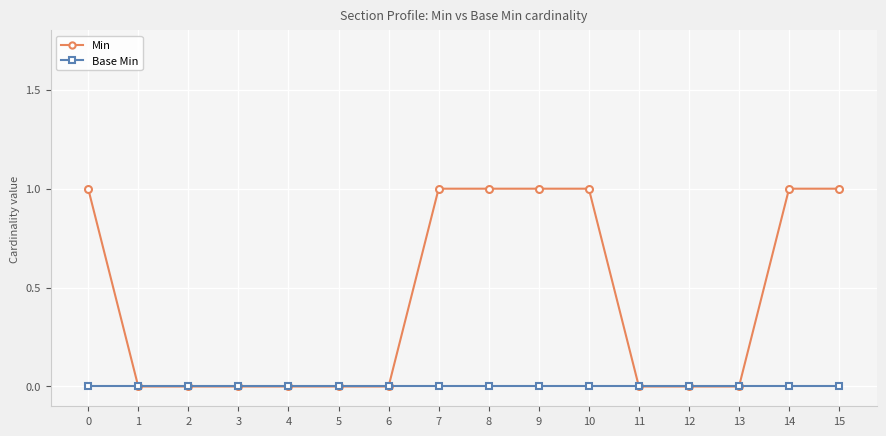

How many lines are shown in the chart?

2